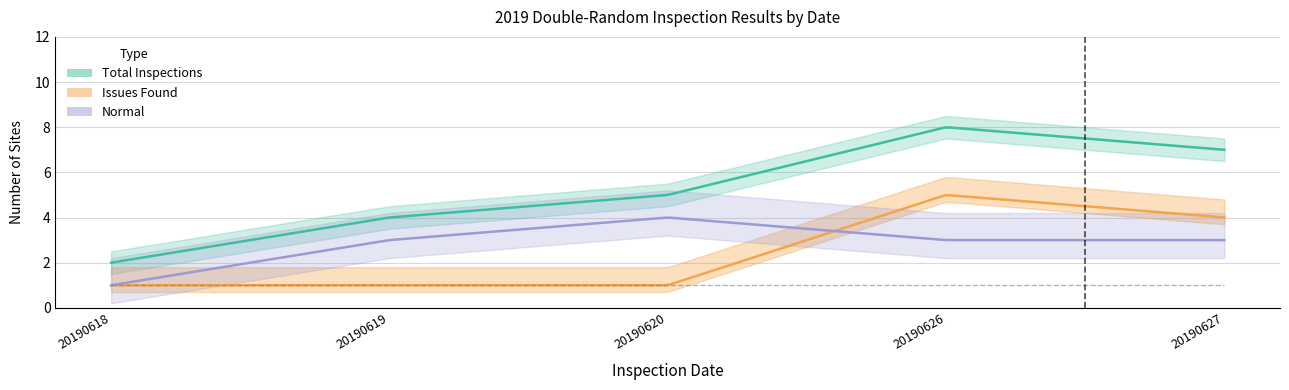

What are all the series names shown in the legend?

Total Inspections, Issues Found, Normal